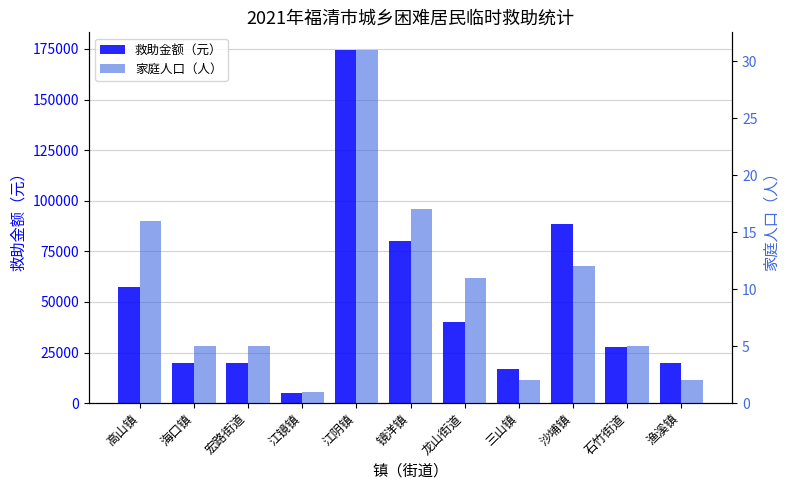

Rank the series by their maximum value, from highest to lowest.

救助金额（元）, 家庭人口（人）